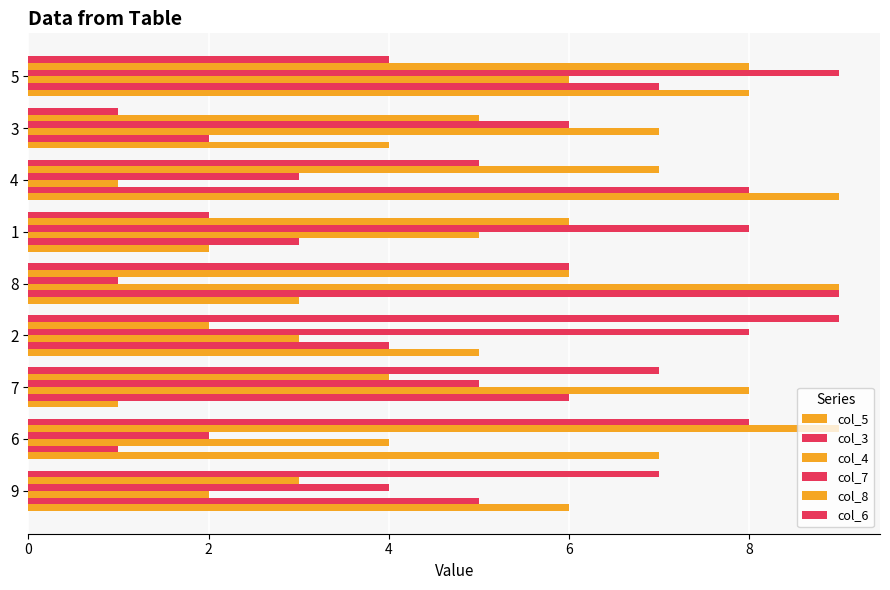

What is the sum of all col_8 values?

50